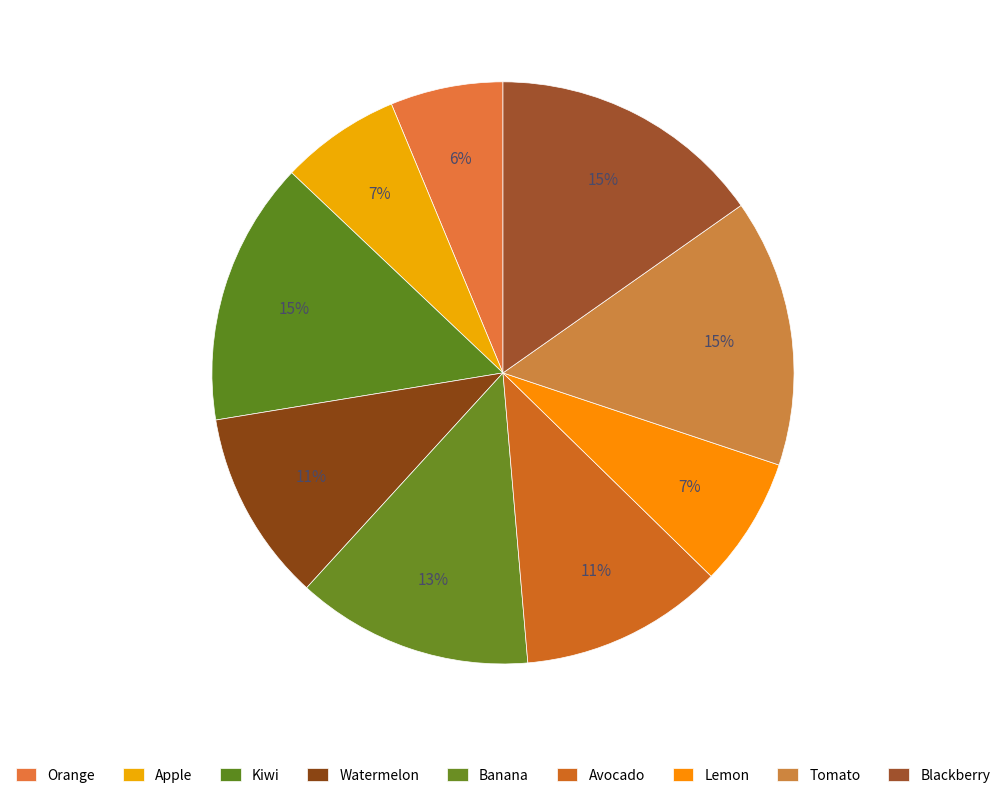

To the nearest percent, what is the difference between the largest and smallest slice percentages?

9%